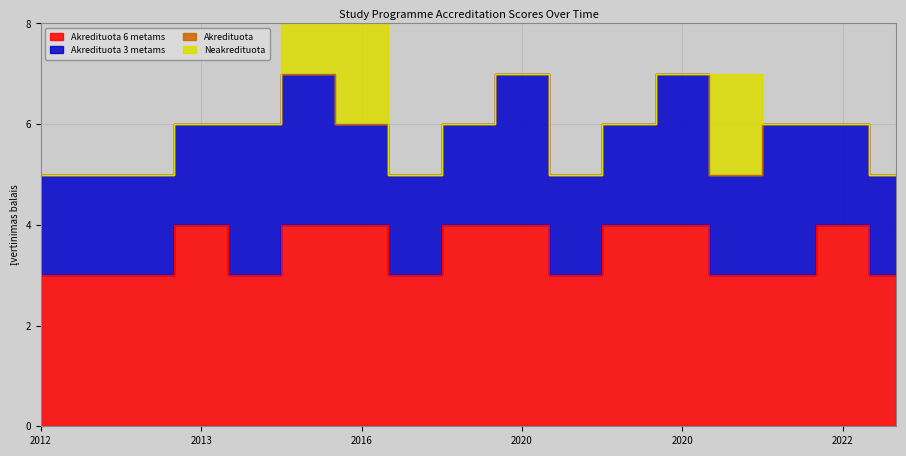

In Akredituota 3 metams, how many points are lower than both neighbors (excluding endpoints)?

1